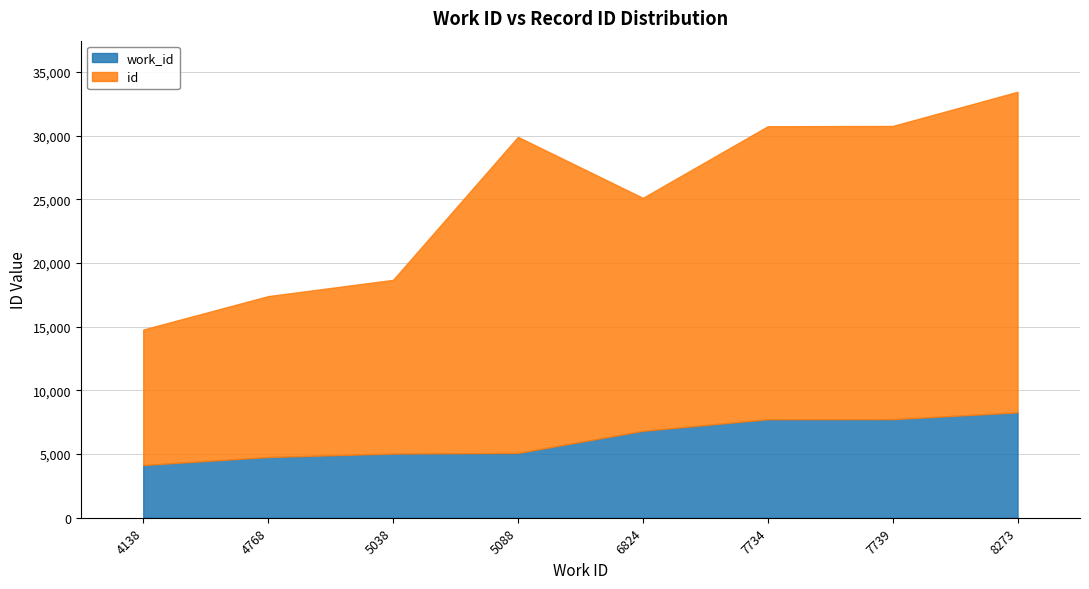

List the series in order of their peak value, lowest first.

work_id, id